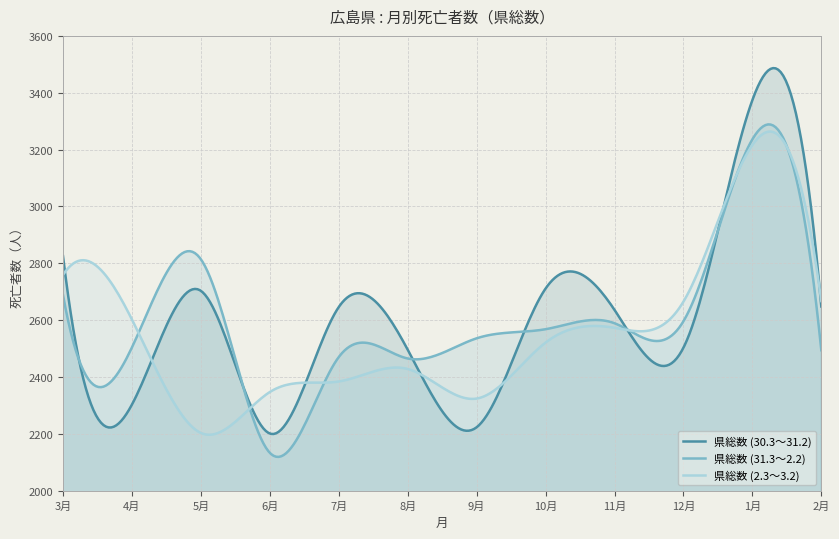

Which category has the lowest value in the 県総数 (31.3～2.2) series?

6月